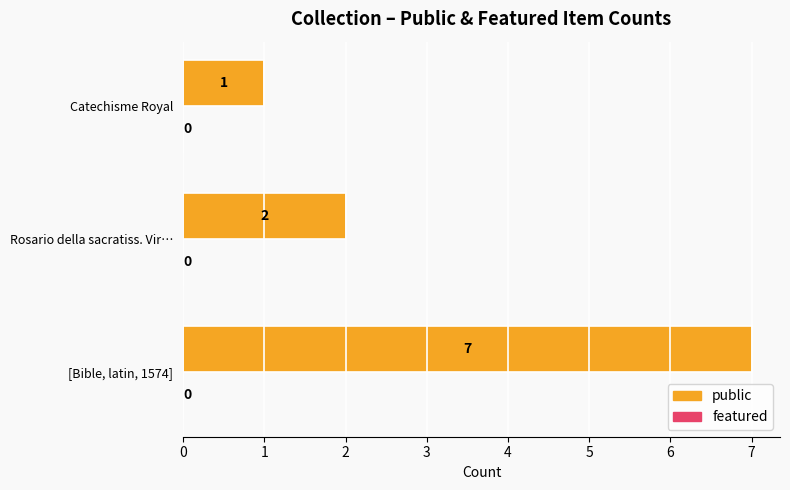

Rank the categories by value from lowest to highest.

Catechisme Royal, Rosario della sacratiss. Vir…, [Bible, latin, 1574]